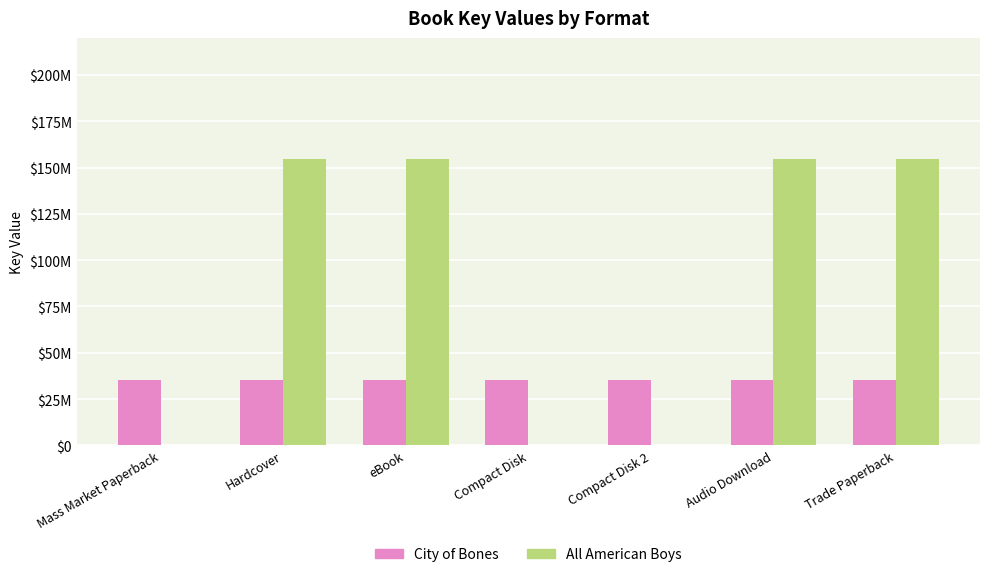

What are all the series names shown in the legend?

City of Bones, All American Boys